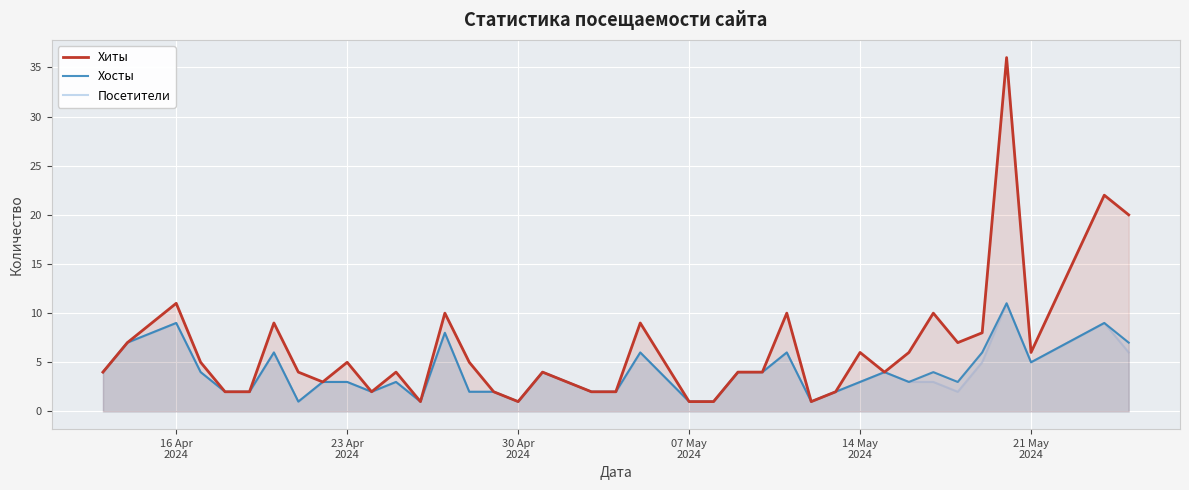

How many interior local valleys does the Хосты series have?

8